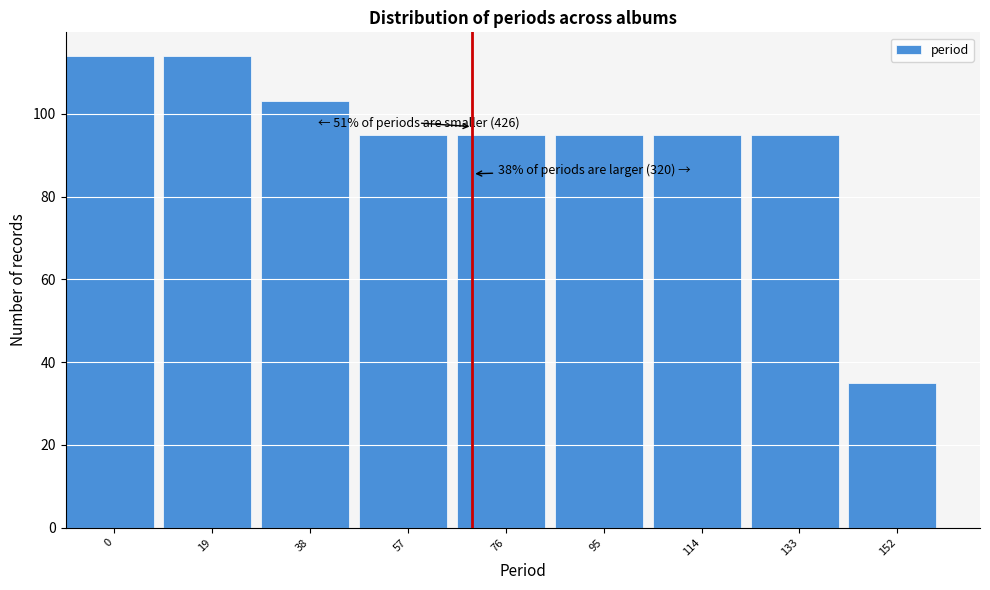

Reading right to left, list all the values displayed in this chart.

152=35	133=95	114=95	95=95	76=95	57=95	38=103	19=114	0=114